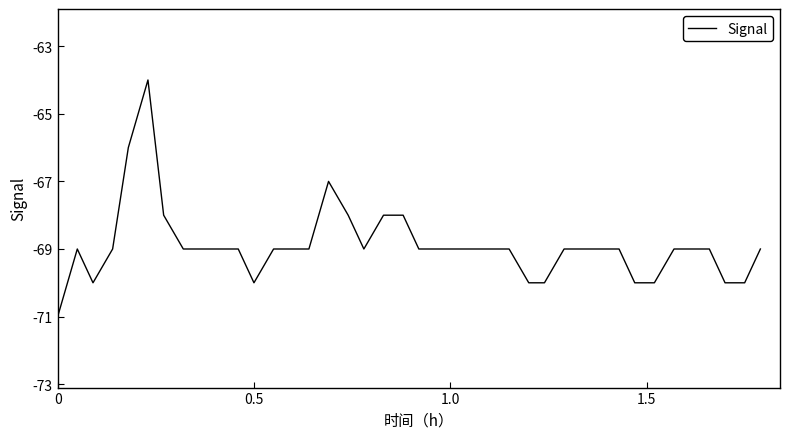

What is the minimum value shown in the chart?

-71